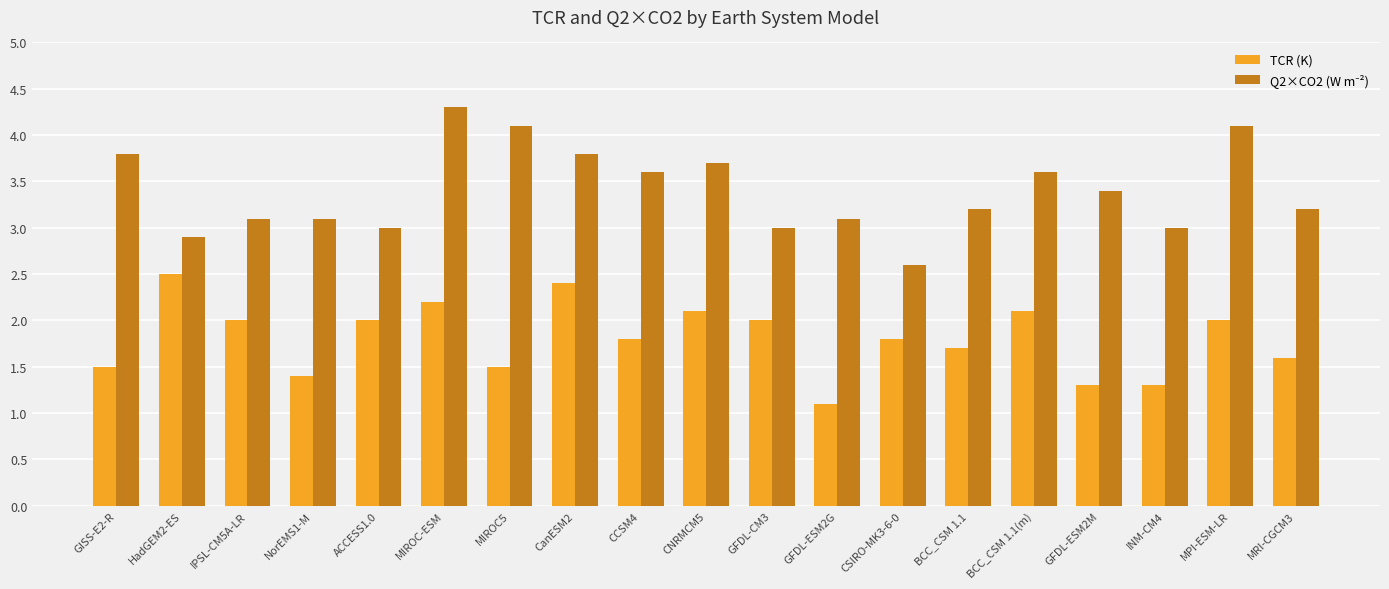

Does the chart contain any negative values?

No